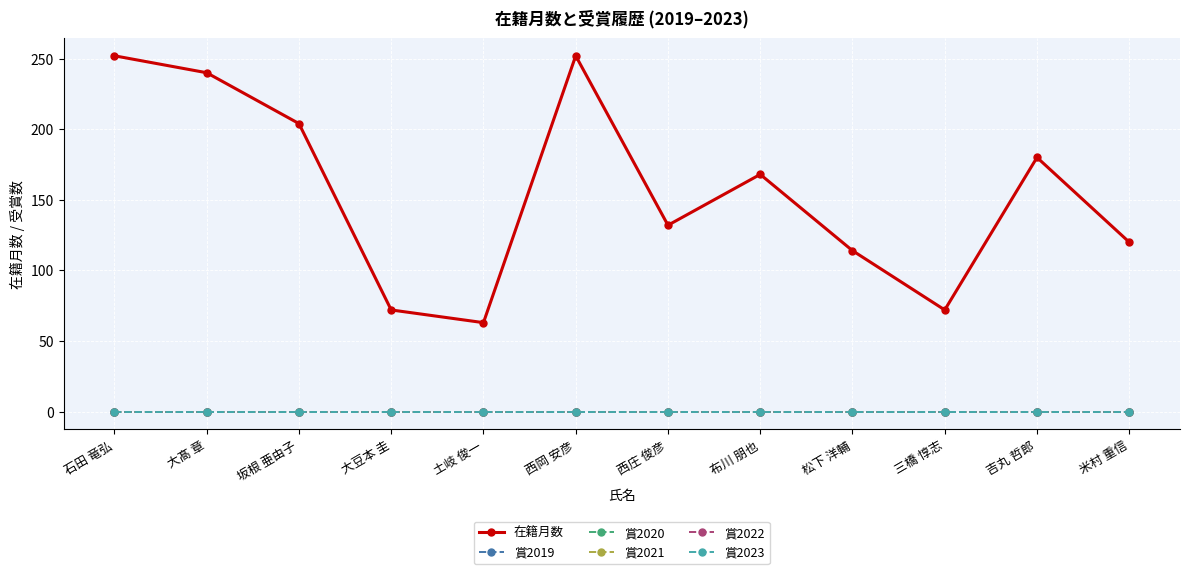

Is it true that 賞2019 equals 0 at 石田 竜弘?

True